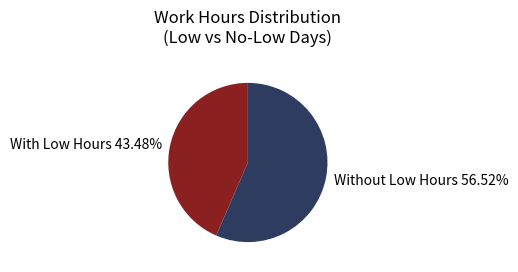

Which category accounts for the majority?

Without Low Hours 56.52%